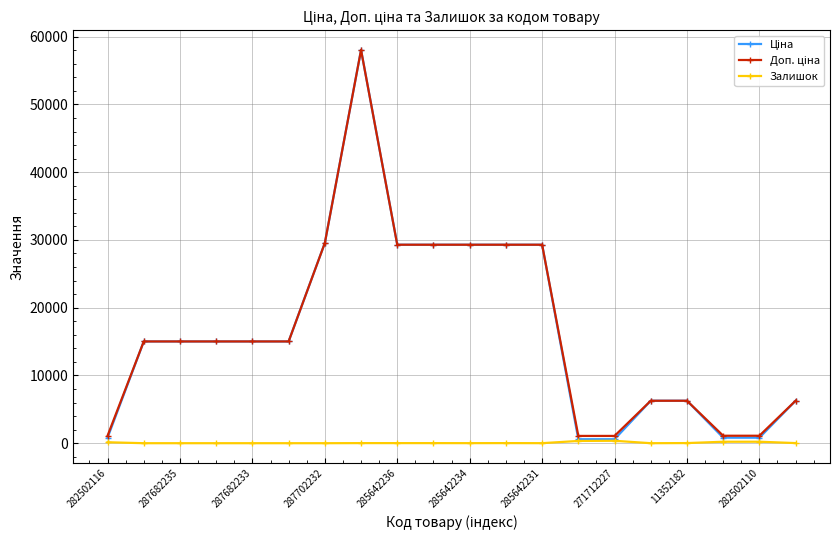

How many values in the Залишок series are below 12?

9